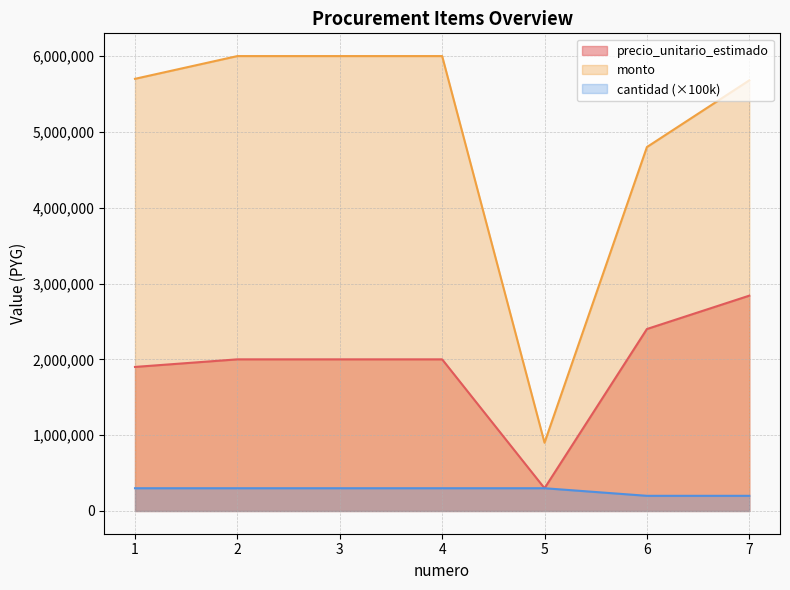

True or false: cantidad and monto intersect in this chart.

False